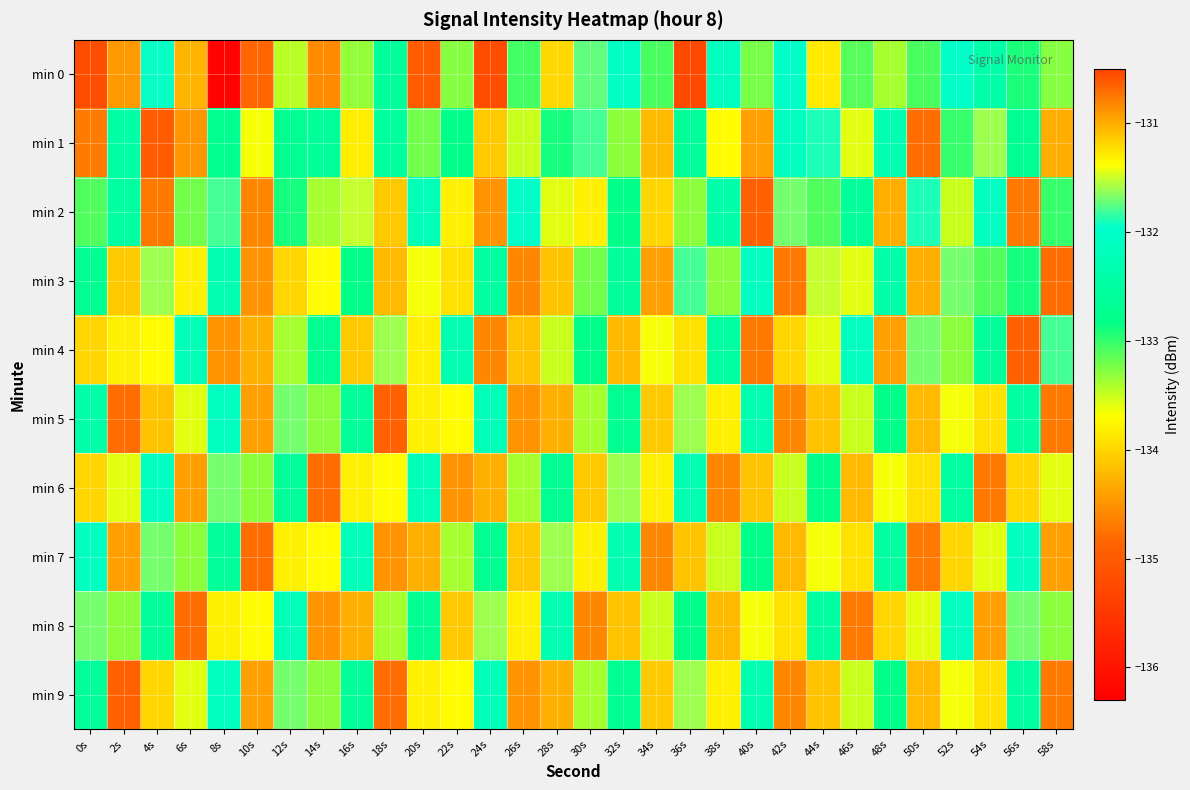

Between 18s and 16s, which is larger?

18s